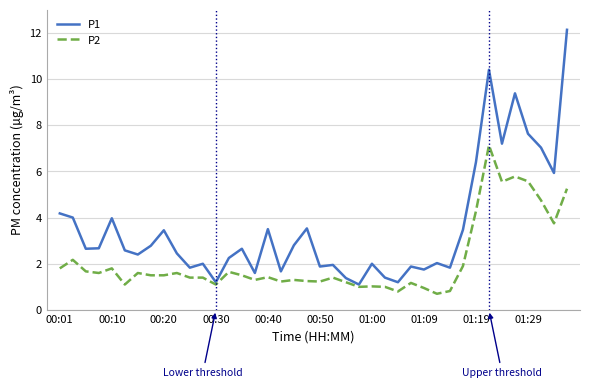

Which series has the largest total across all categories?

P1